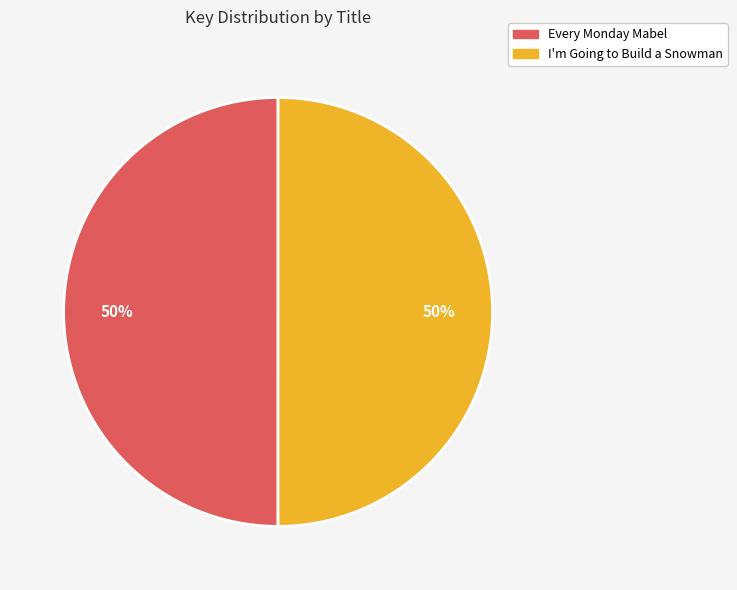

What percentage is the Every Monday Mabel slice, to the nearest percent?

50%